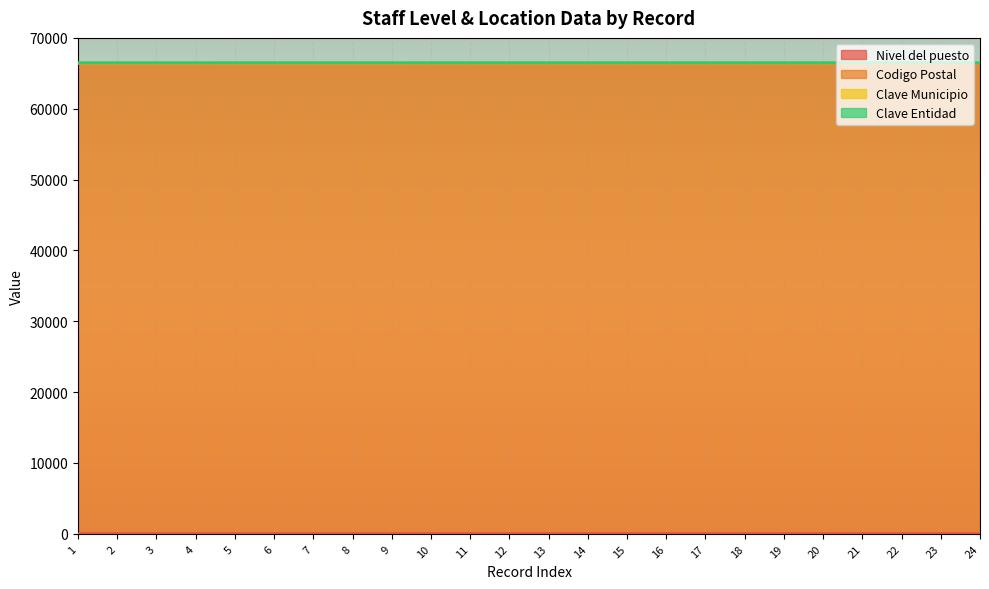

What is the maximum value for Clave Municipio?

46